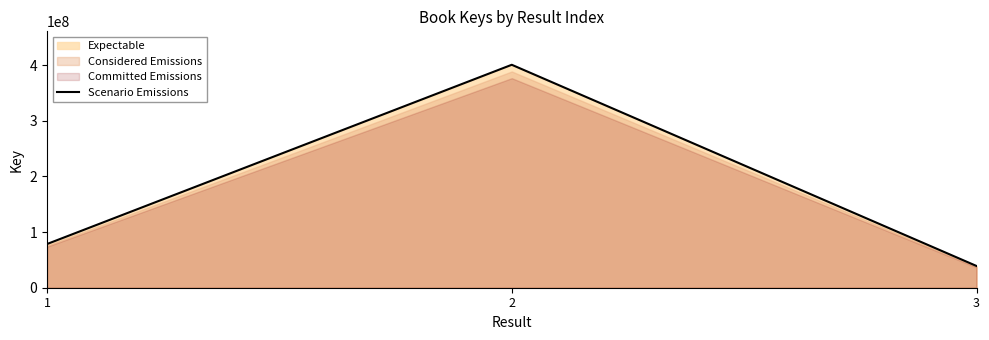

What is the maximum value shown in the chart?

400626229